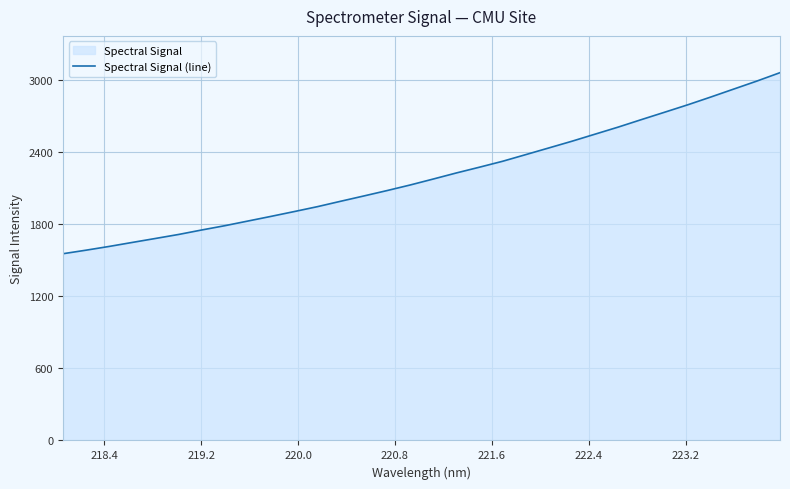

What is the difference between the maximum and minimum values?

1507.0